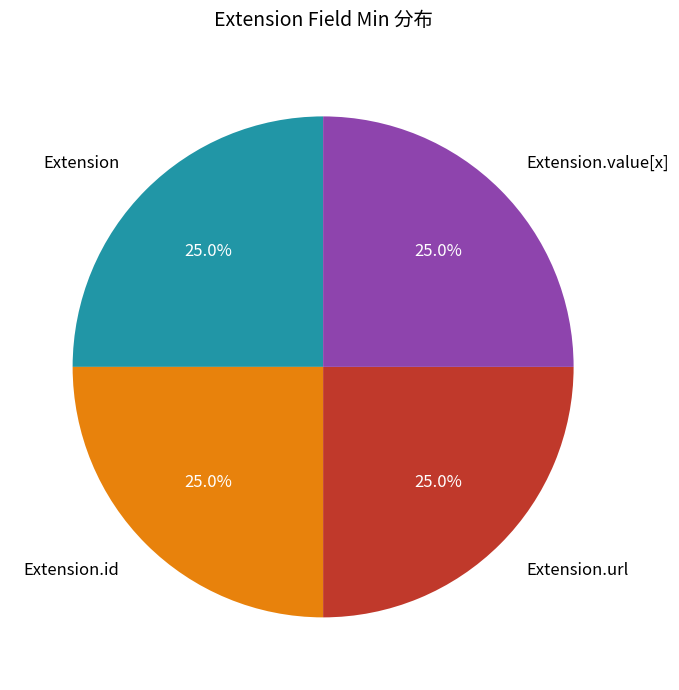

Does any single category account for the majority?

No